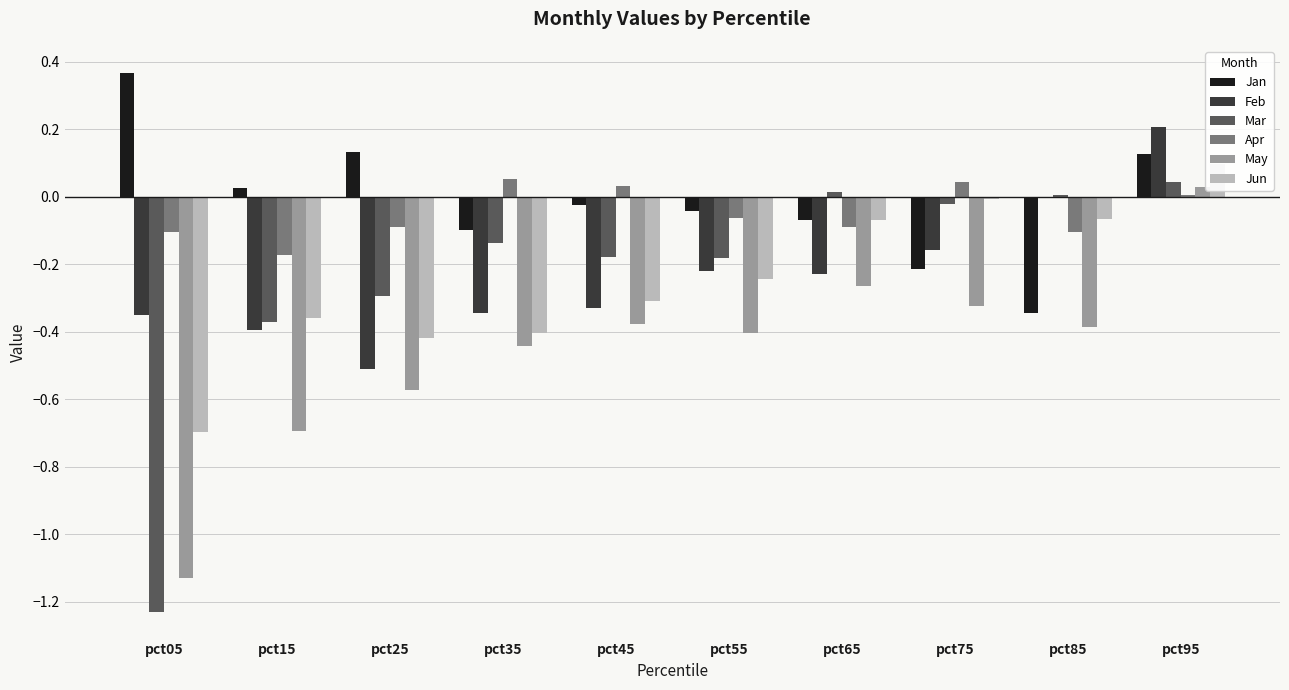

What is the sum of the Feb values at pct15 and pct95?

-0.2